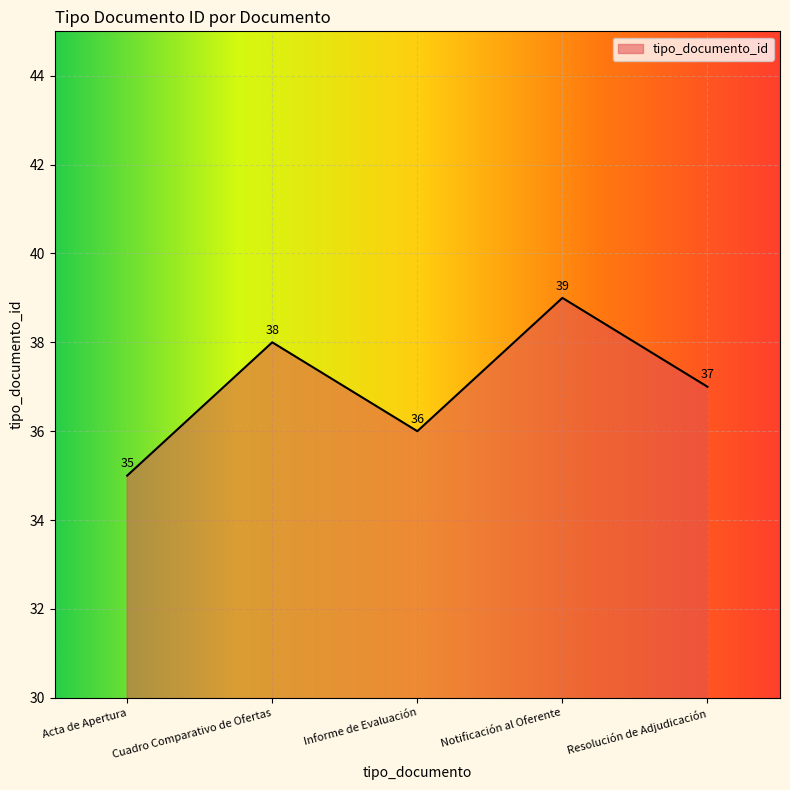

Where does the data first go above 37?

Cuadro Comparativo de Ofertas